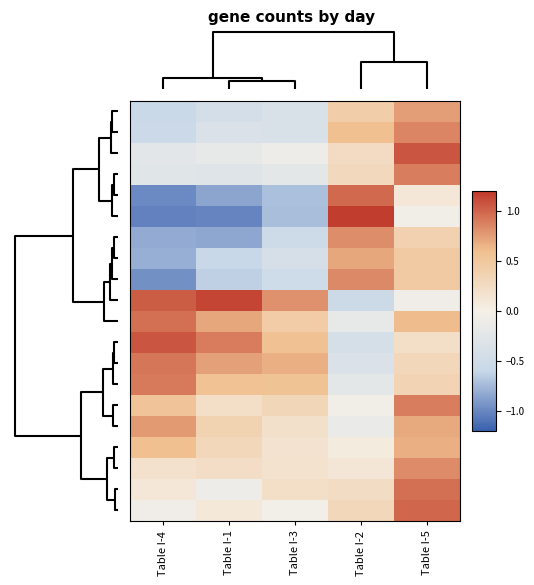

What is the greatest value displayed?

1.2